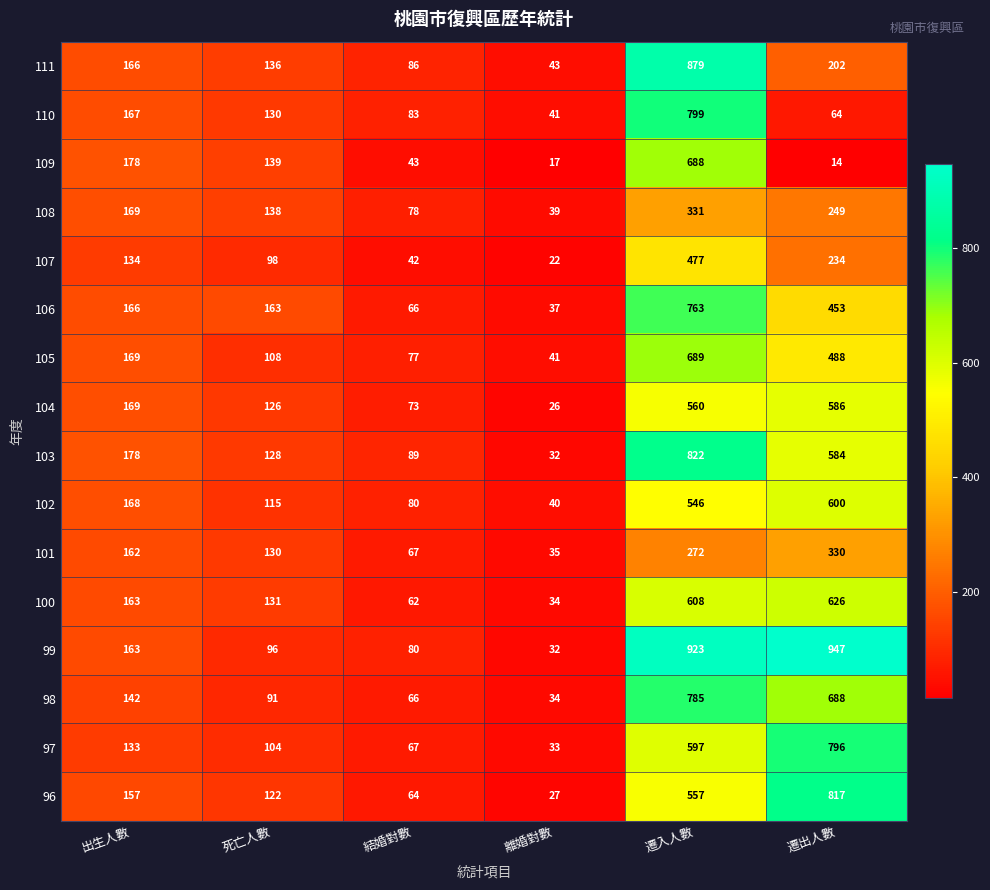

How many categories are shown in the chart?

6